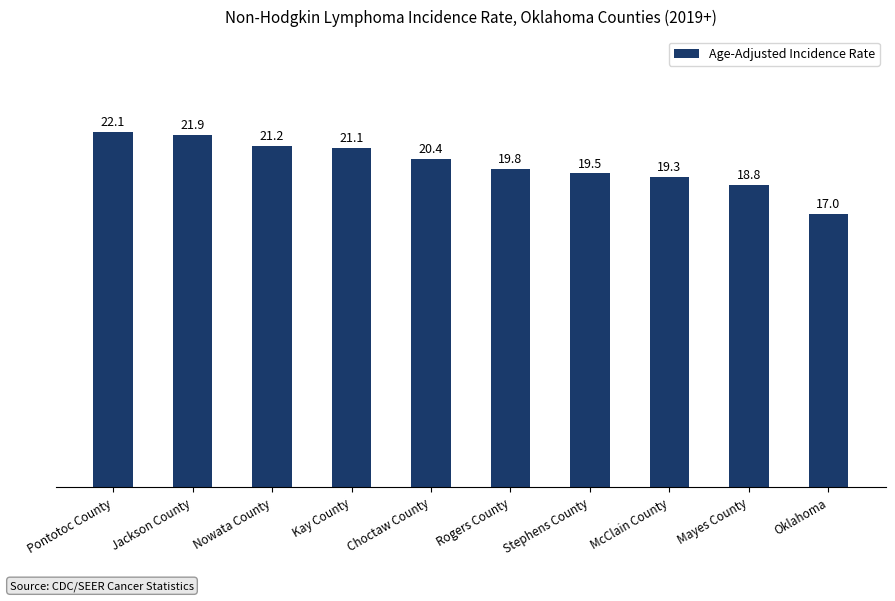

Rank the categories by value from lowest to highest.

Oklahoma, Mayes County, McClain County, Stephens County, Rogers County, Choctaw County, Kay County, Nowata County, Jackson County, Pontotoc County